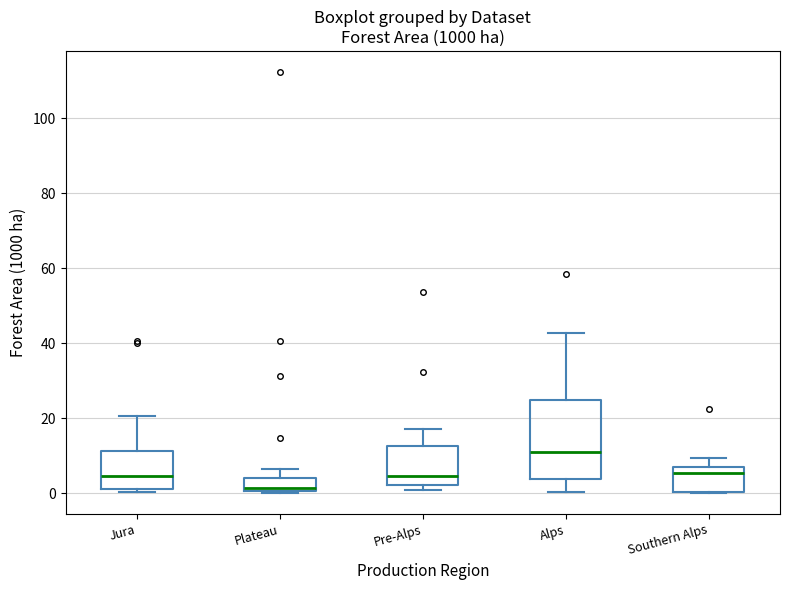

Where does the median line of the box for Pre-Alps sit on the y-axis? The values are not printed on the chart, so give them approximately, as read against the axis.

4